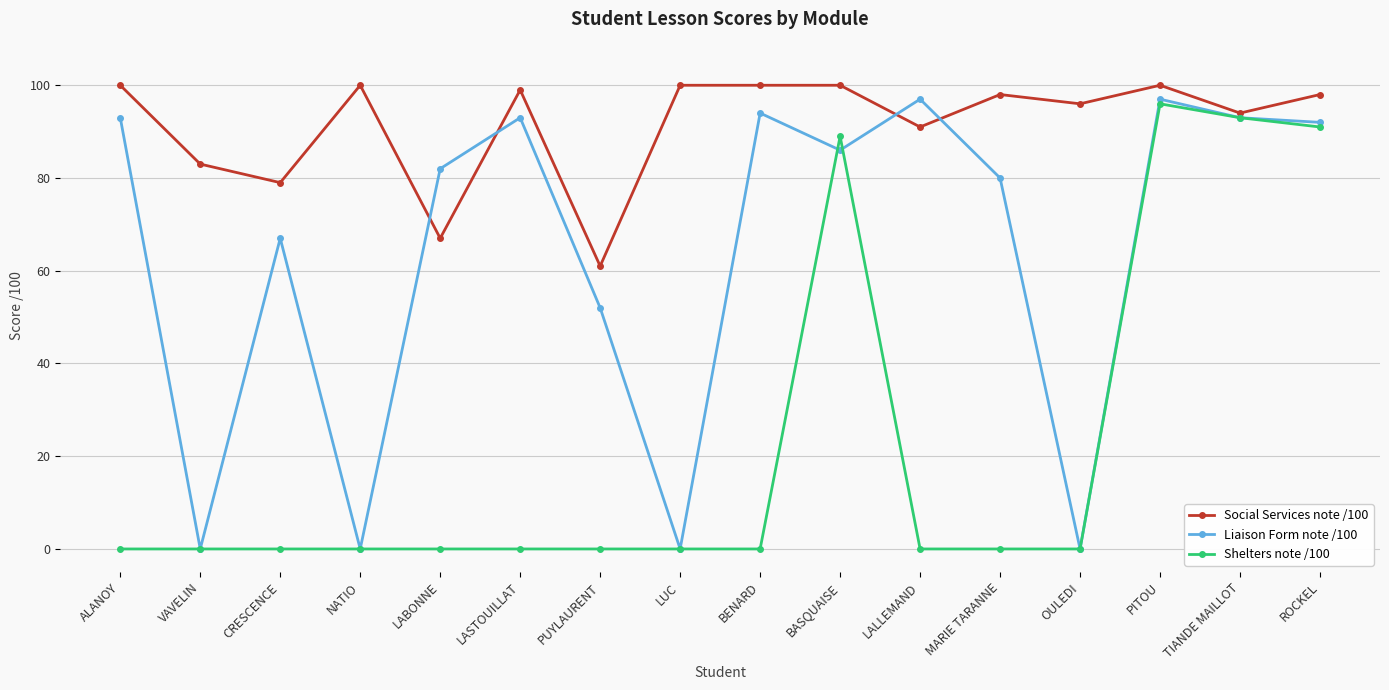

Rank the series by their maximum value, from highest to lowest.

Social Services note /100, Liaison Form note /100, Shelters note /100